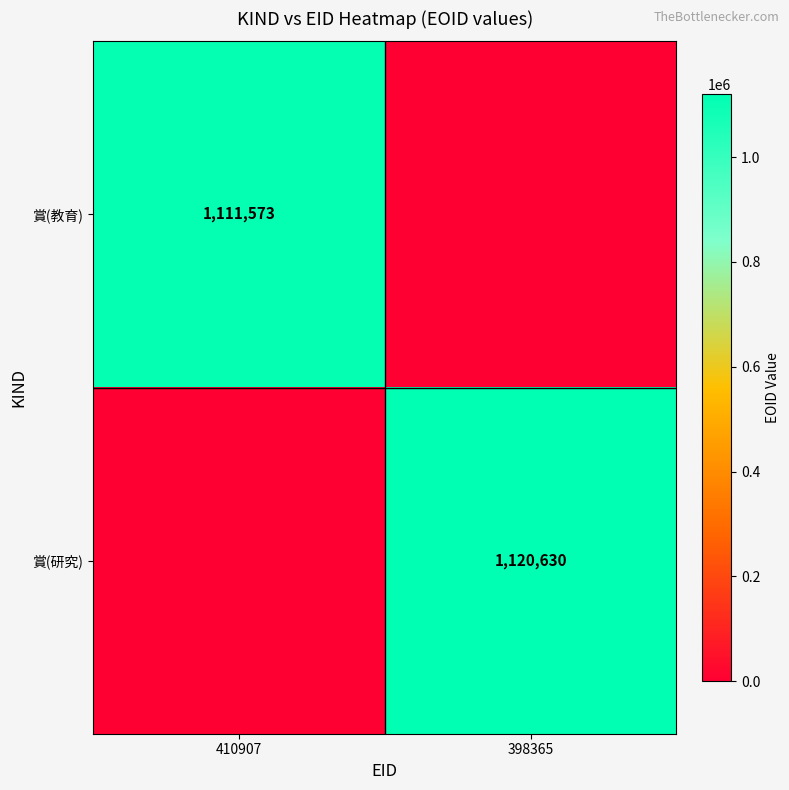

What is the difference between the highest and lowest values at 410907?

1111573